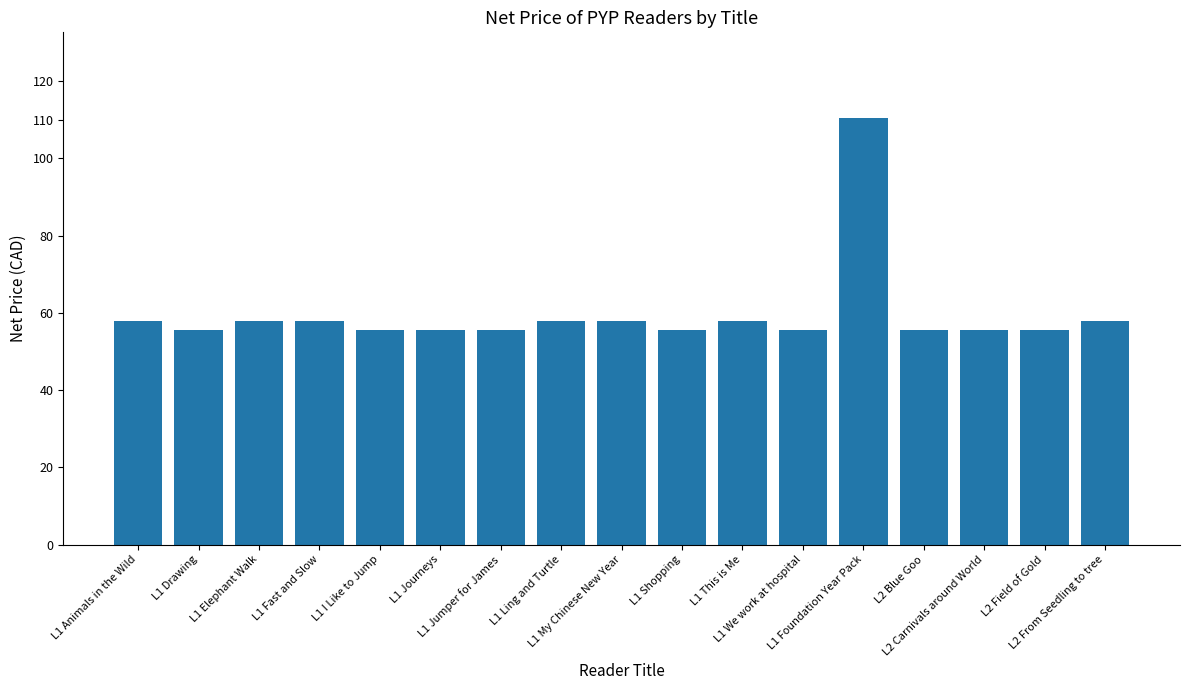

What is the greatest value displayed?

110.5